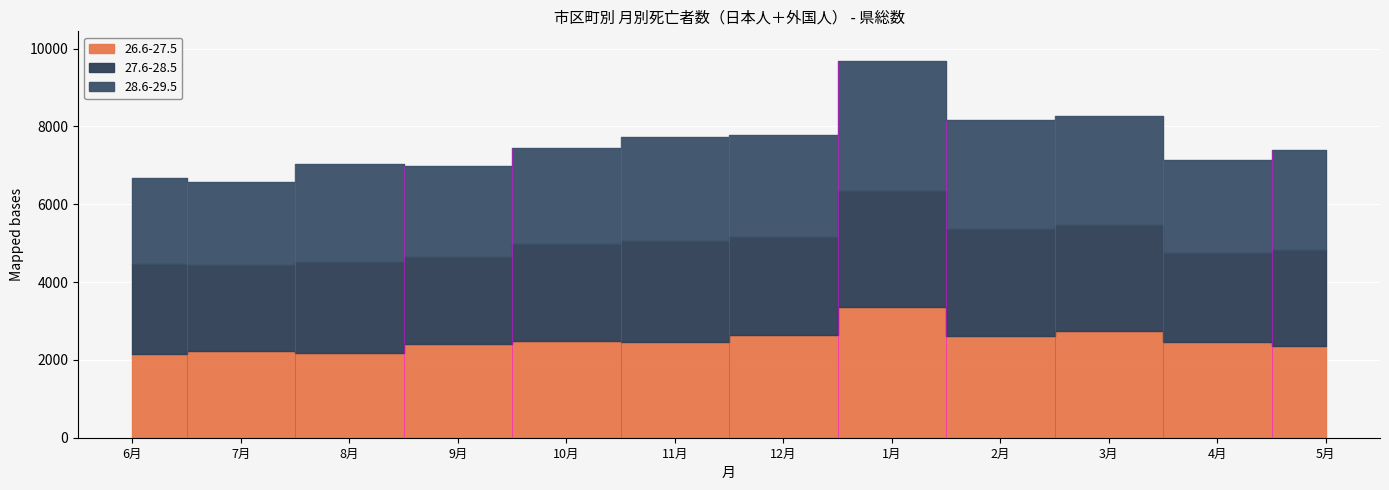

What is the difference between the highest and lowest values at 4月?

168